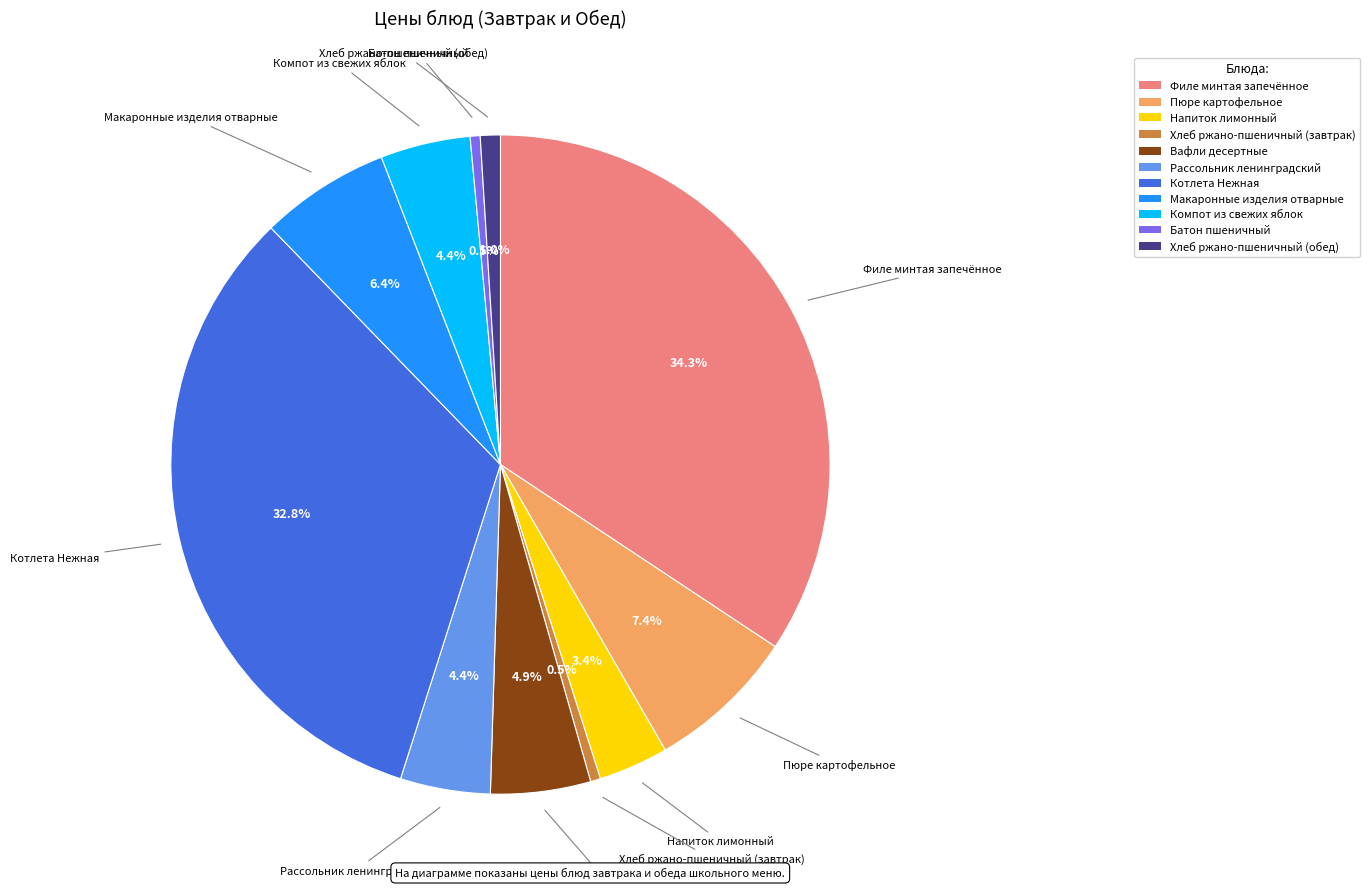

True or false: Филе минтая запечённое accounts for 34% of the total.

True